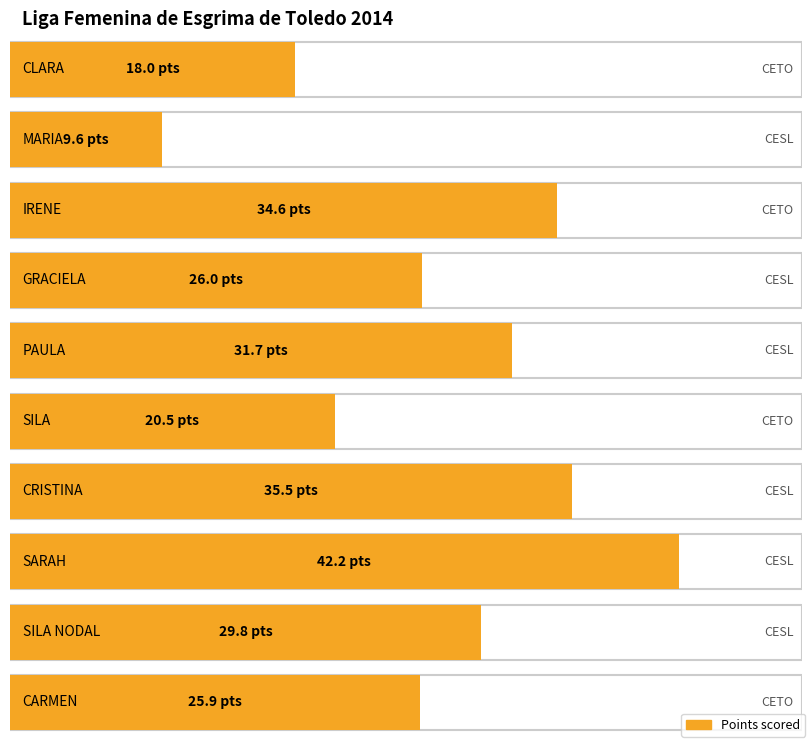

Between SILA and SARAH, which is larger?

SARAH